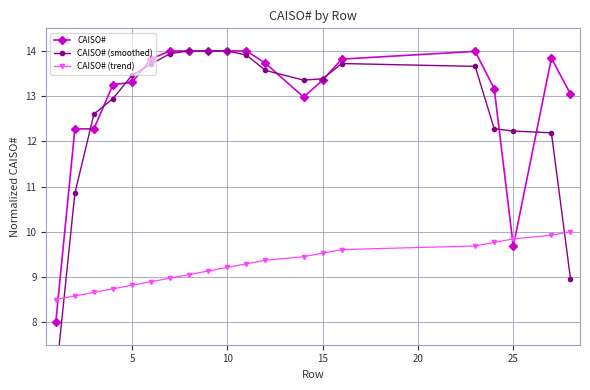

What is the maximum value for CAISO#?

14.0